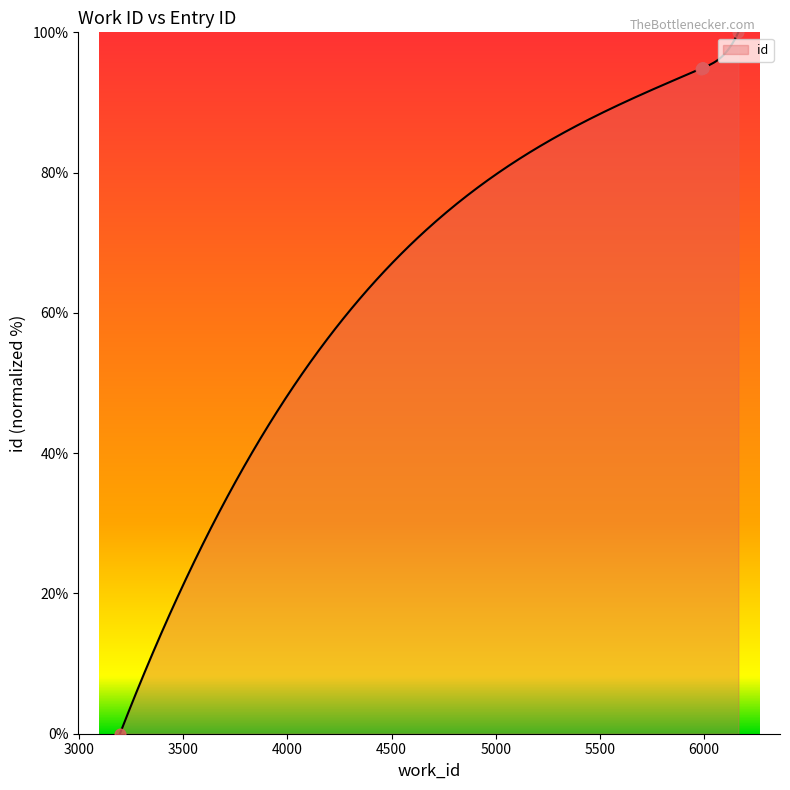

Which has a higher value, 5989 or 5990?

5990